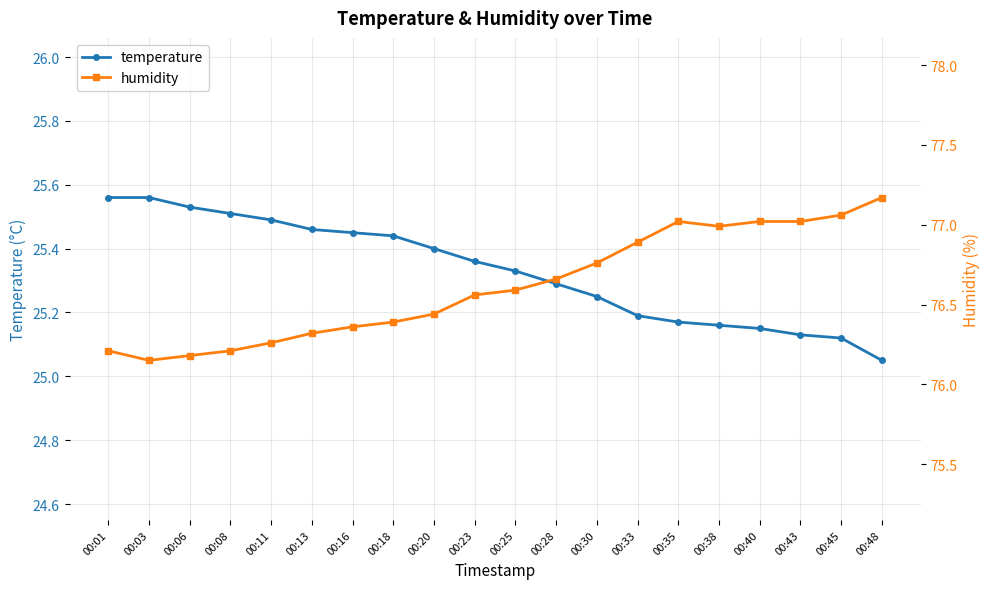

List the labels in order of humidity value, largest first.

00:48, 00:45, 00:35, 00:40, 00:43, 00:38, 00:33, 00:30, 00:28, 00:25, 00:23, 00:20, 00:18, 00:16, 00:13, 00:11, 00:01, 00:08, 00:06, 00:03